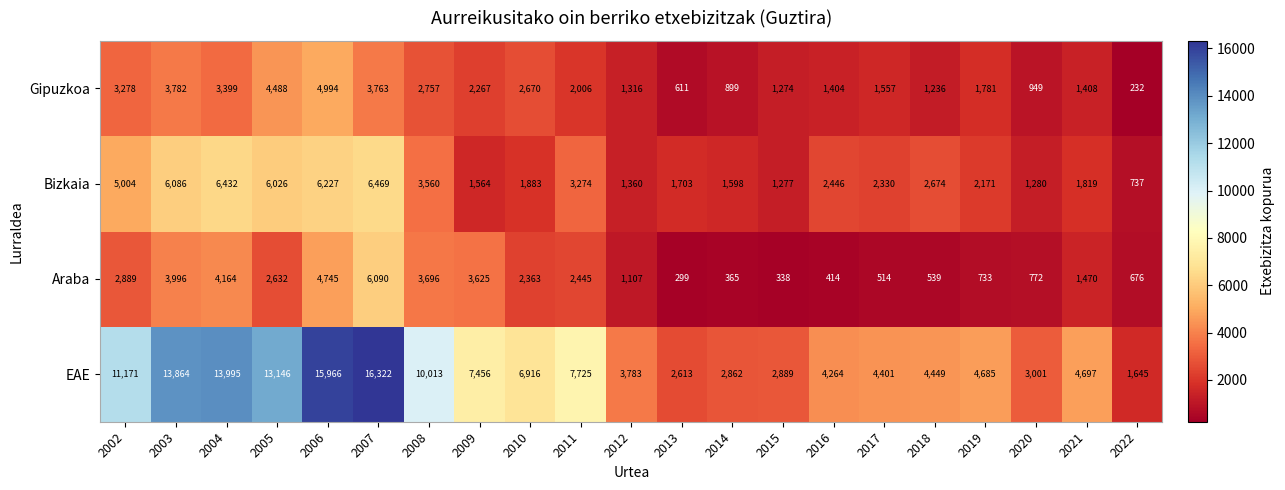

What is the total value across all series at 2019?

9370